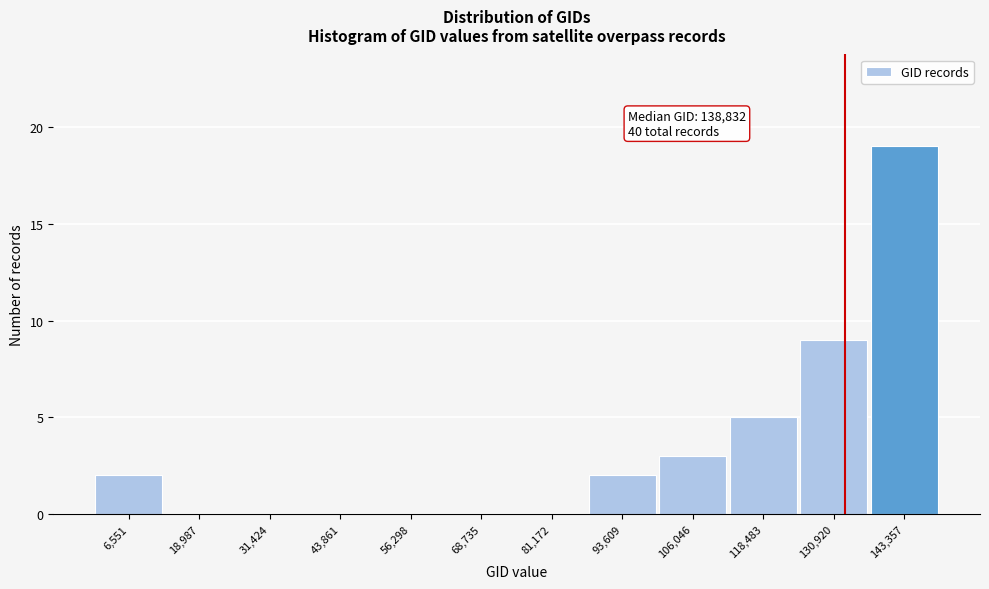

Reading left to right, what are all the values shown in this chart?

6,551=2	18,987=0	31,424=0	43,861=0	56,298=0	68,735=0	81,172=0	93,609=2	106,046=3	118,483=5	130,920=9	143,357=19